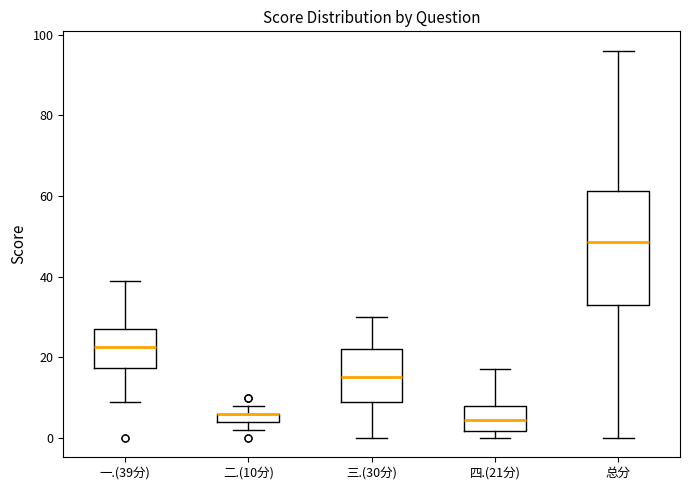

Which box is the tallest, from its lower edge to its upper edge?

总分